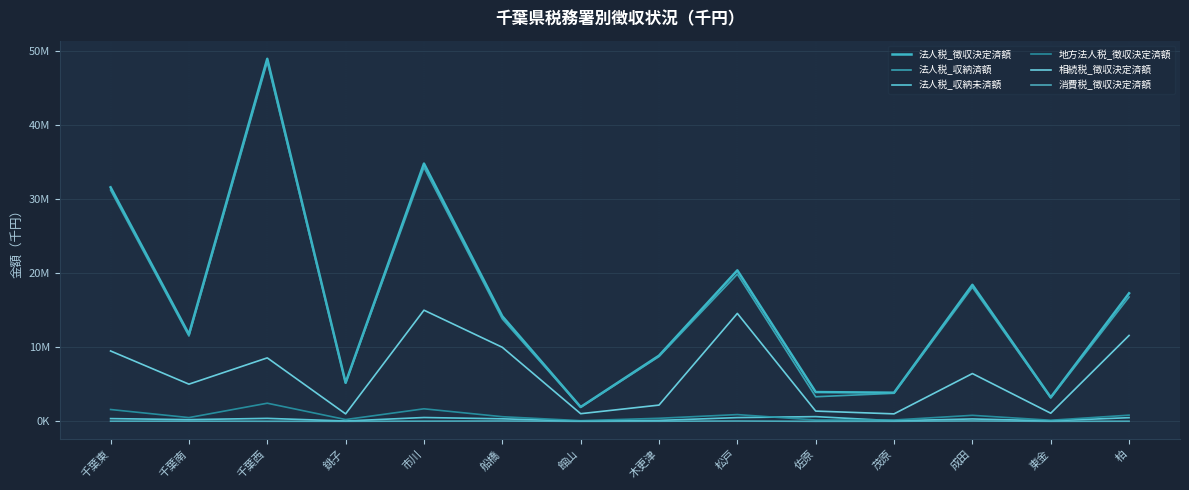

At which category does the chart reach its peak across all series?

千葉西